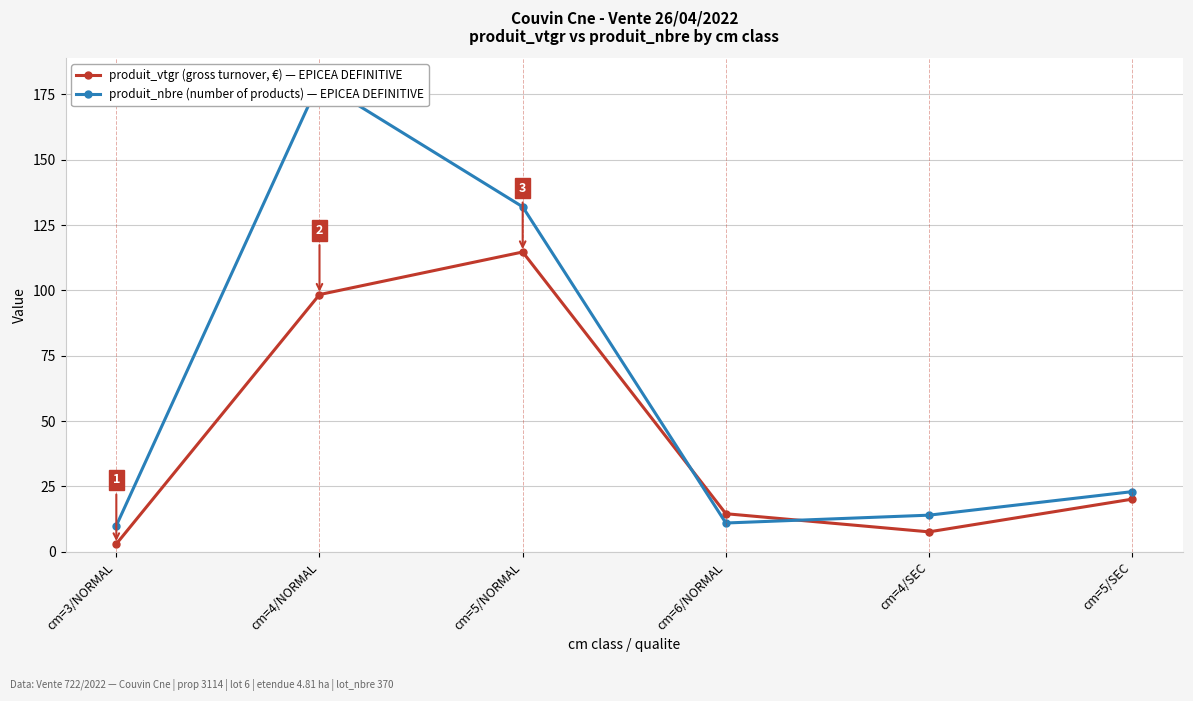

At which category is the sum across all series the highest?

cm=4/NORMAL